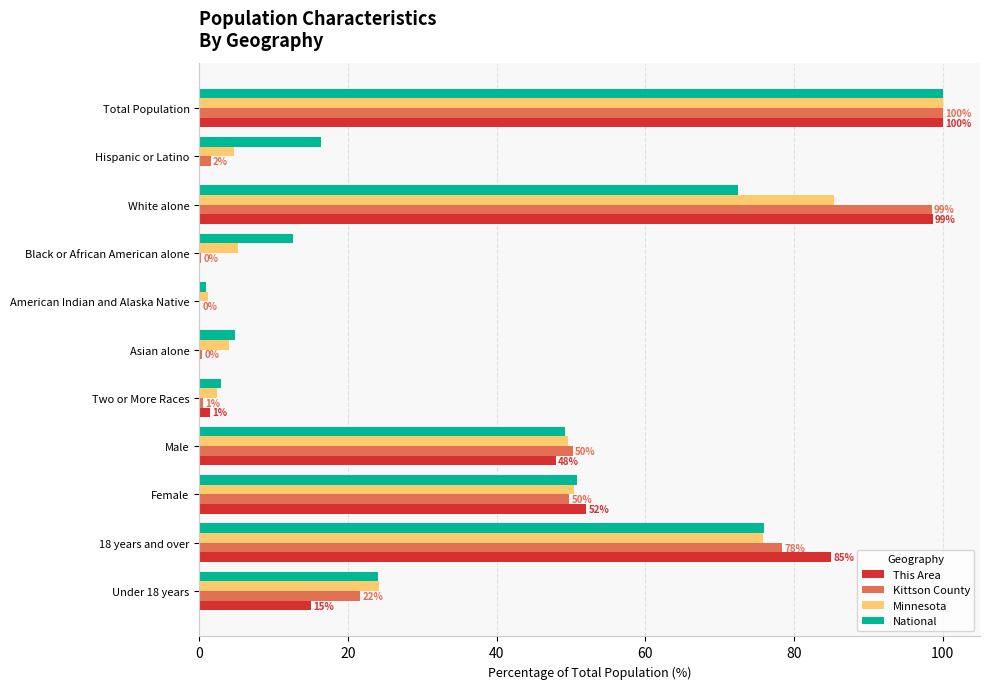

Which series changed the most between Hispanic or Latino and Female?

This Area